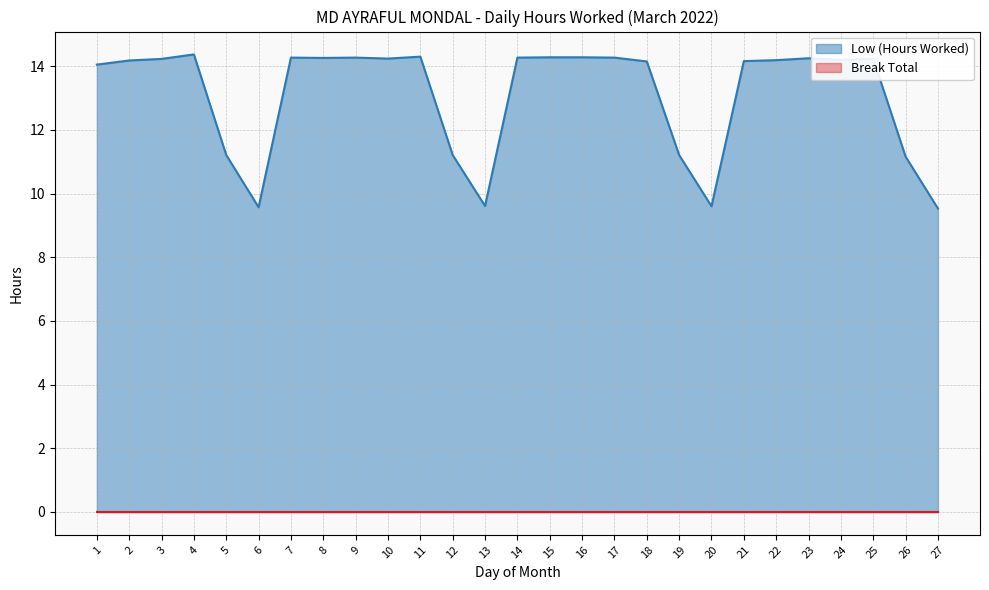

True or false: the data shows 16.9 at 12.

False